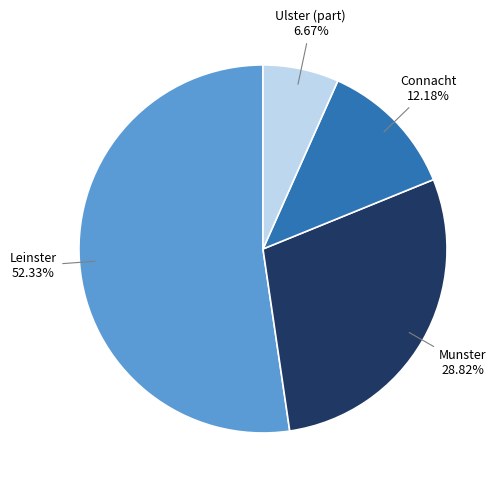

How many slices are in this pie chart?

4